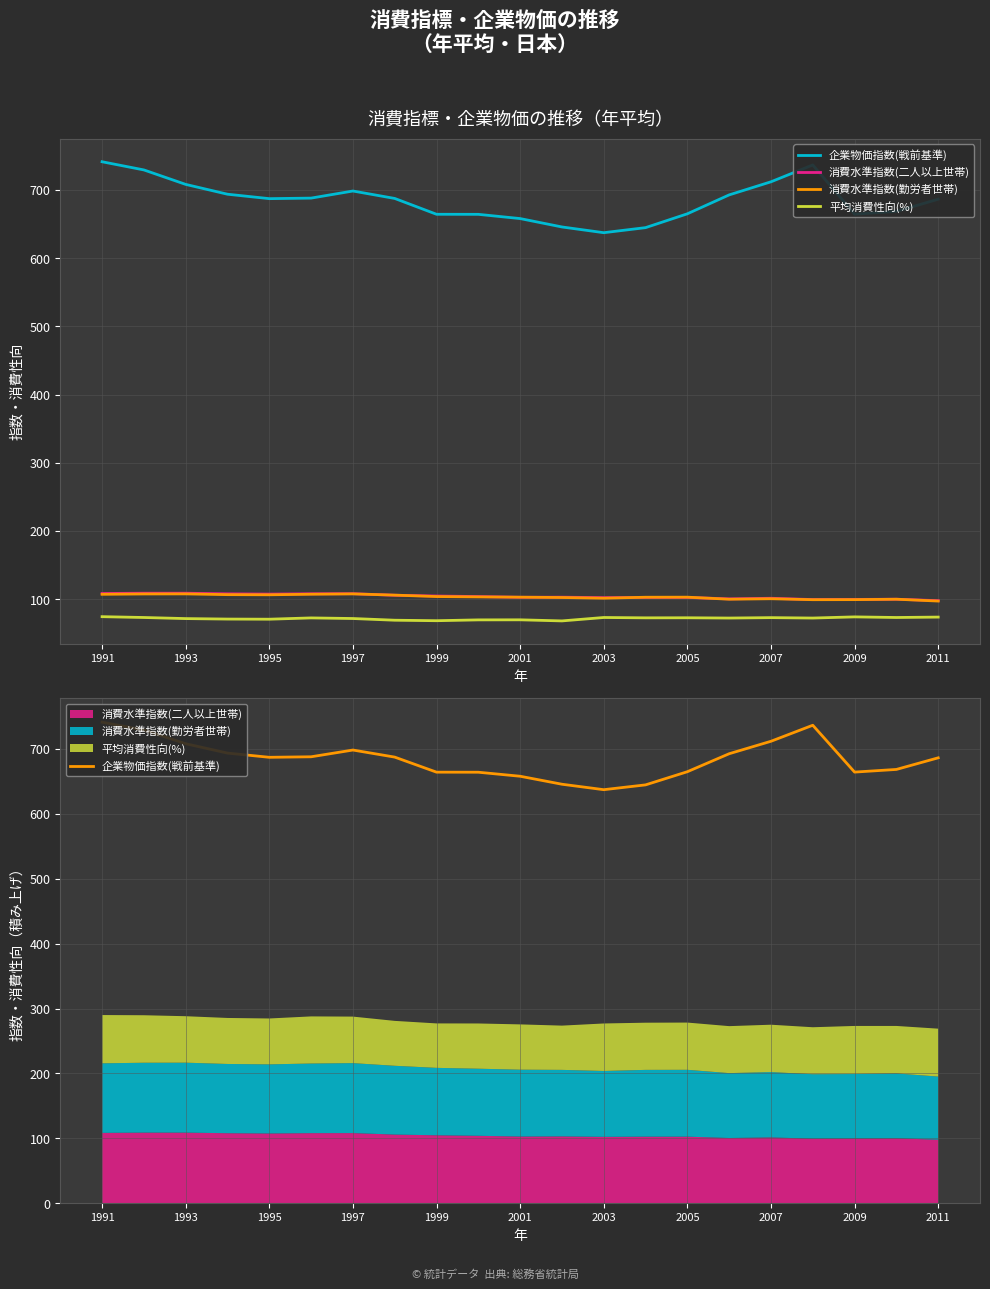

What is the highest value of the 消費水準指数(二人以上世帯) series?

108.8